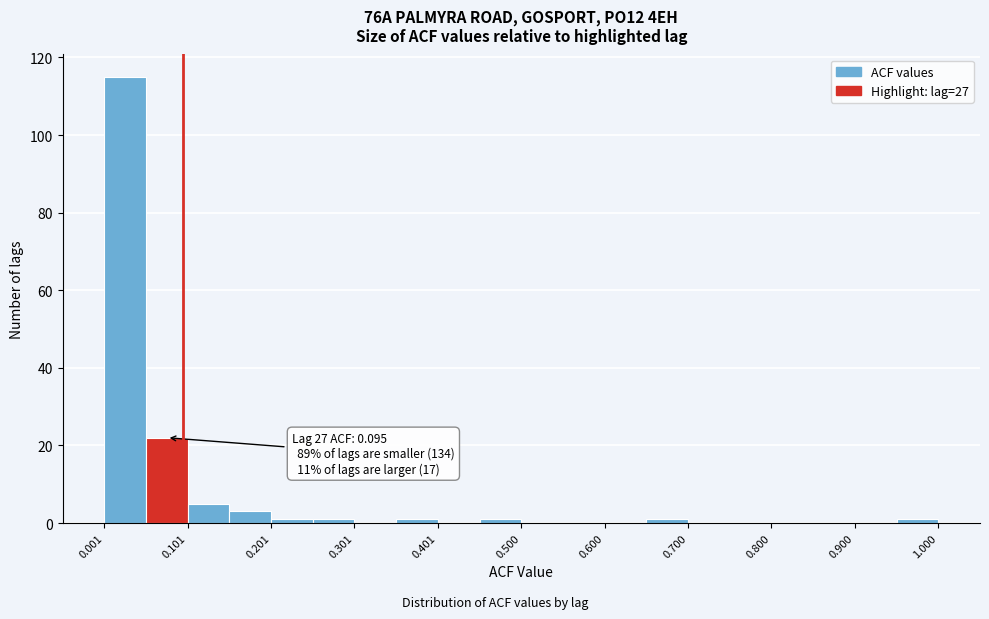

Over which range of the x-axis is the bar tallest?

0.00 to 0.05